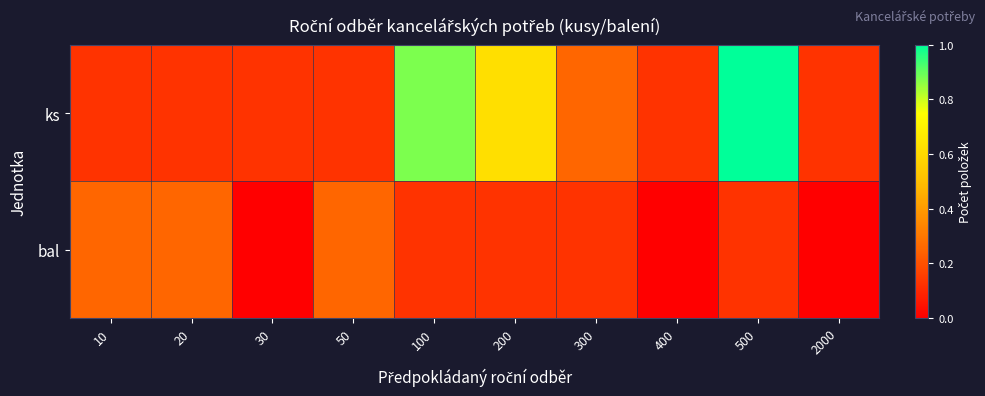

What is the total value across all series at 400?

0.1